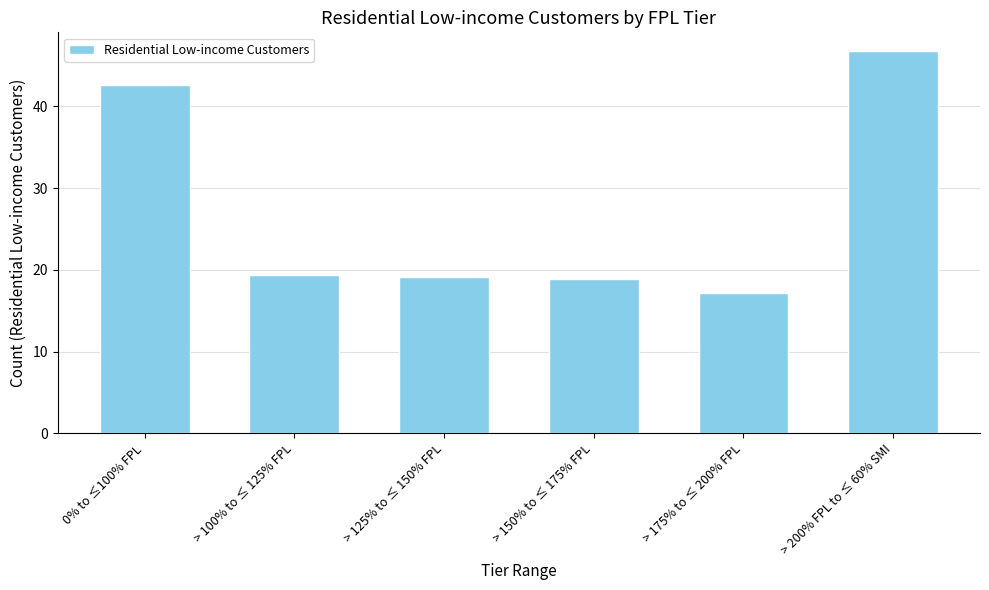

What is the label of the 5th bar from the left?

> 175% to ≤ 200% FPL